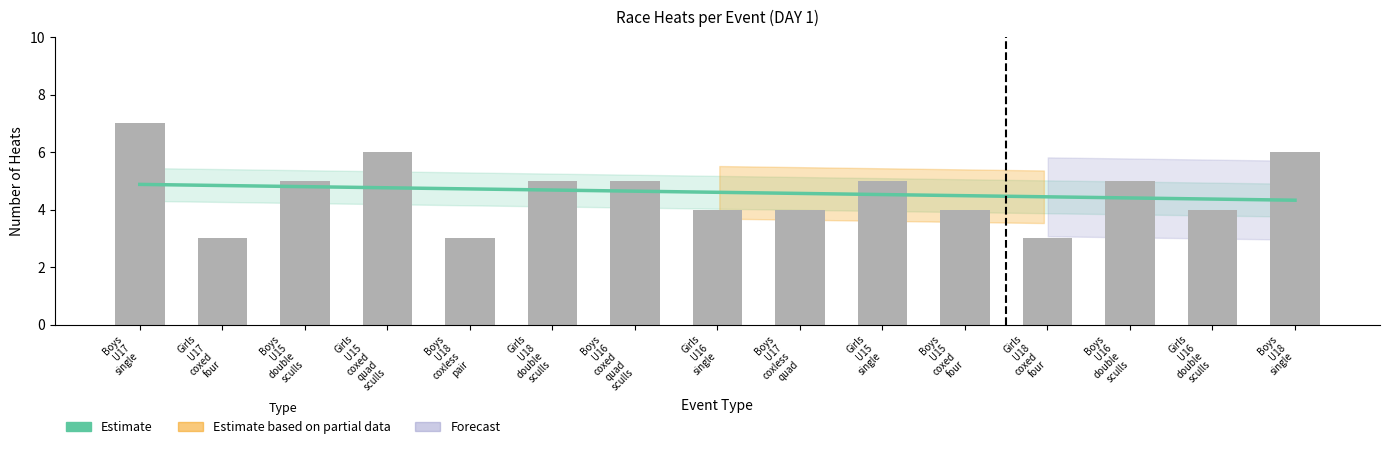

Approximately how many times larger is the value at Boys U18 coxless pair compared to Boys U15 coxed four?

0.8